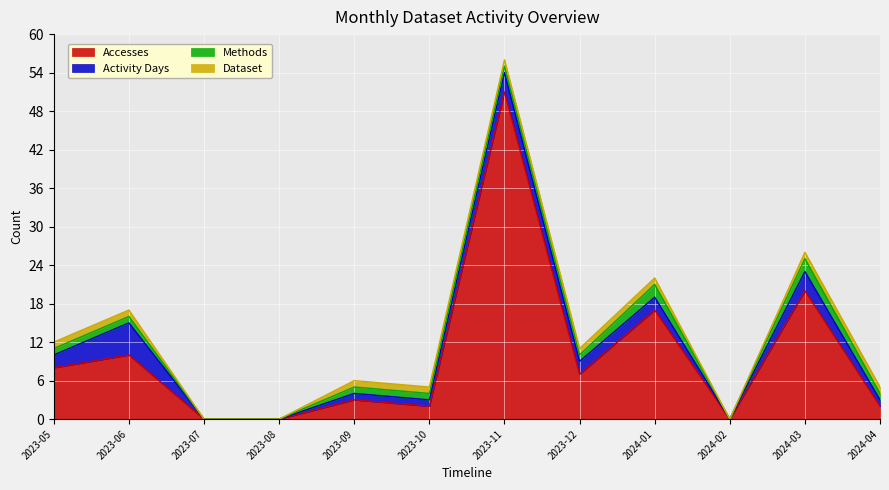

True or false: Methods has more than 0 interior local peaks.

True